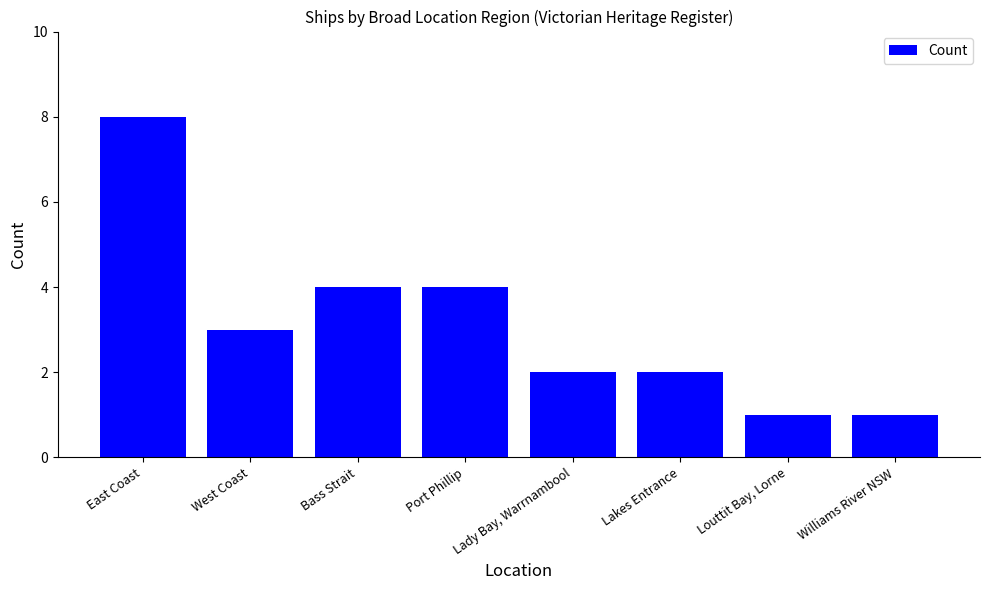

How many data points are less than 3?

4